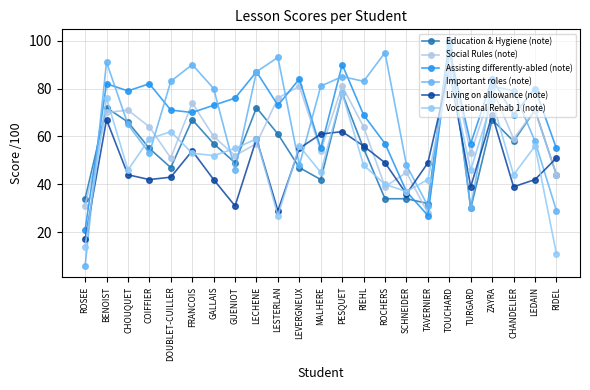

What is the label of the 11th point from the left?

LEVERGNEUX